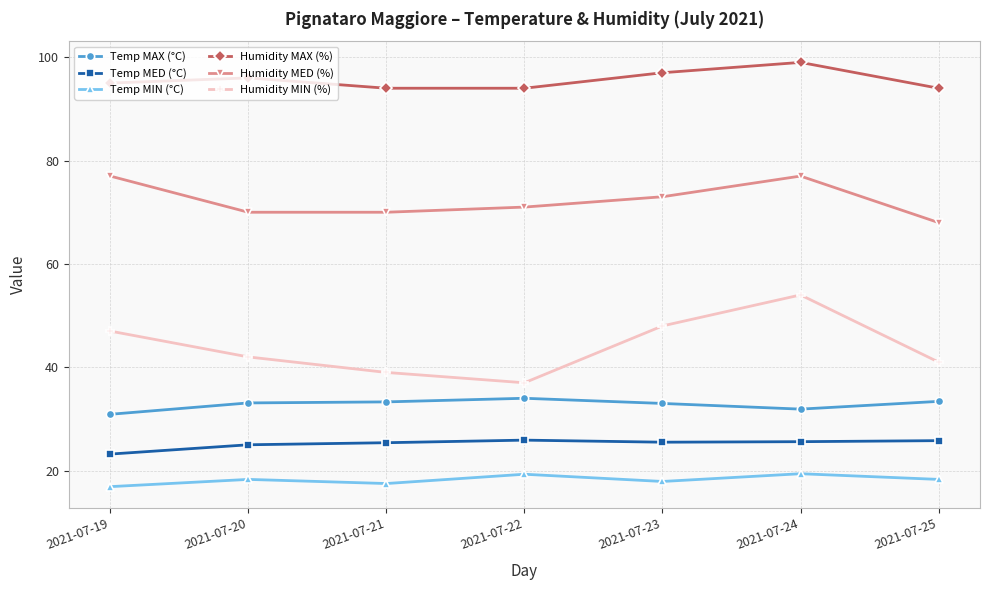

Which series has the largest total across all categories?

Humidity MAX (%)